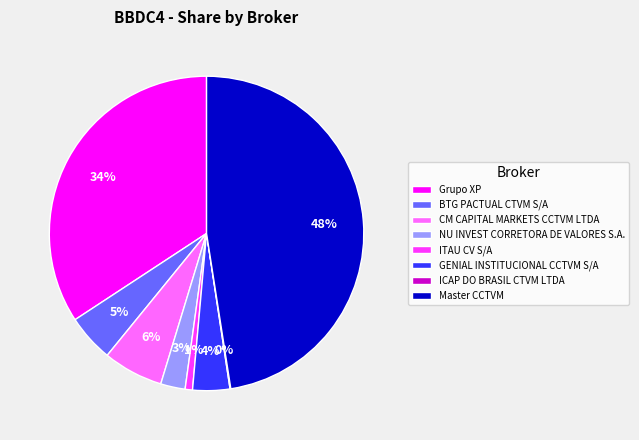

To the nearest percent, what is the average slice percentage?

12%